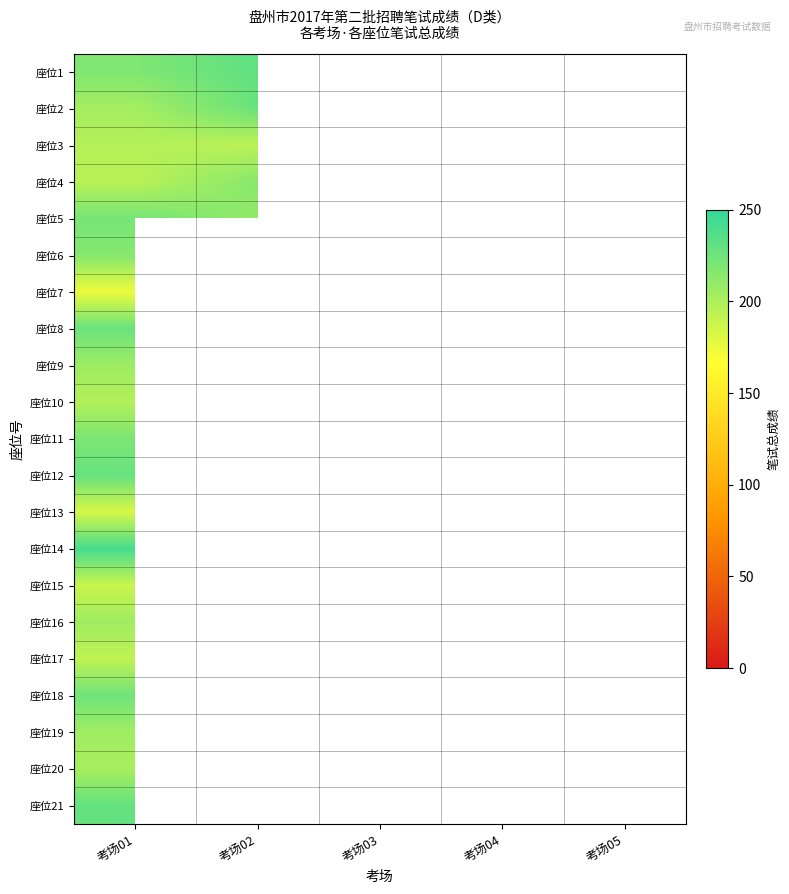

List the series in order of their peak value, highest first.

座位14, 座位1, 座位21, 座位12, 座位2, 座位8, 座位18, 座位5, 座位11, 座位6, 座位4, 座位9, 座位16, 座位19, 座位20, 座位10, 座位3, 座位17, 座位15, 座位13, 座位7